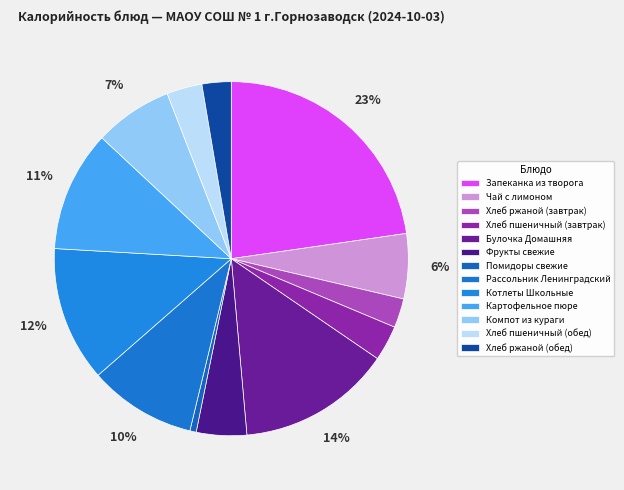

What percentage do Булочка Домашняя and Фрукты свежие together represent?

18.6%